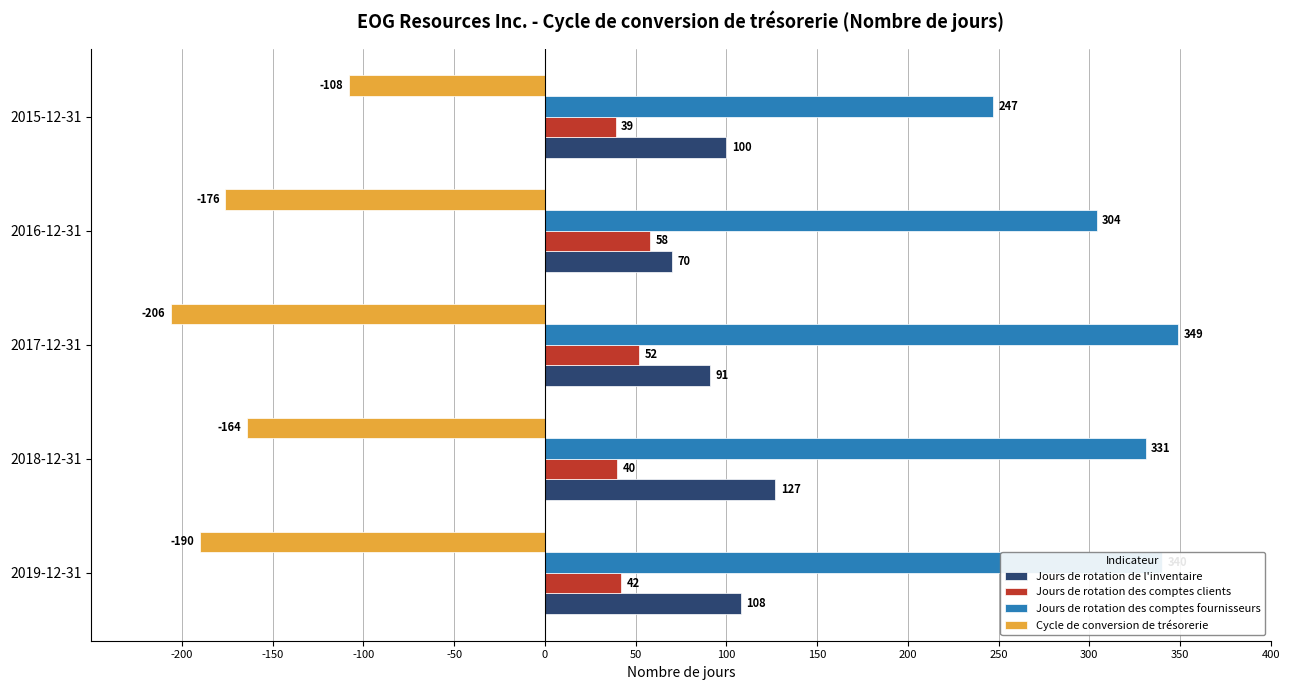

What is the spread (max minus min) of values at 2016-12-31?

480